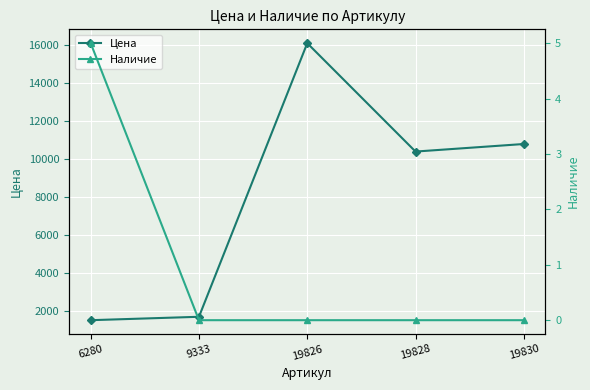

True or false: Цена and Наличие intersect in this chart.

False